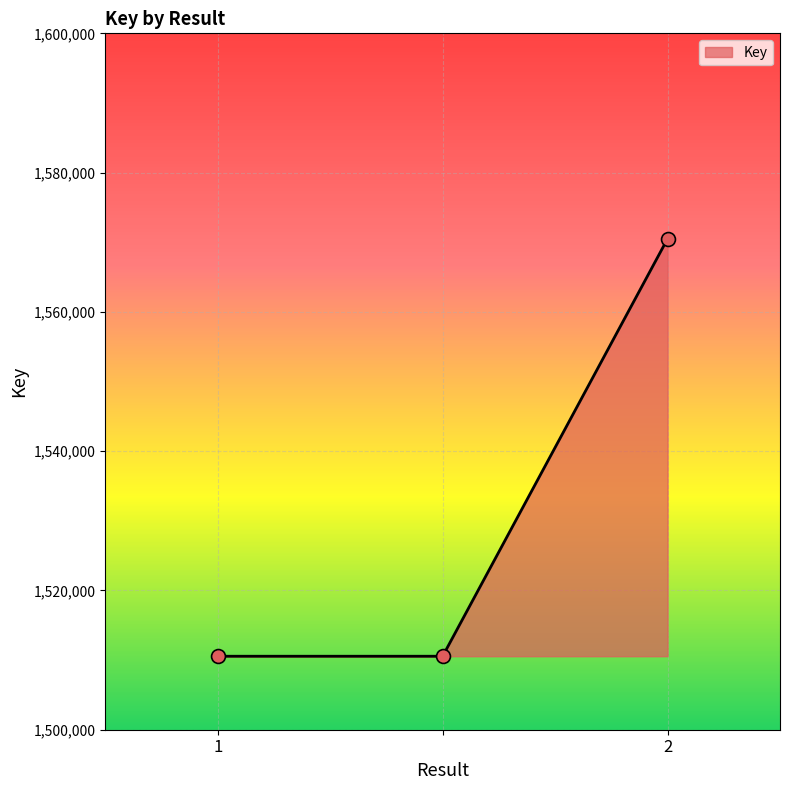

What is the smallest value displayed?

1510552